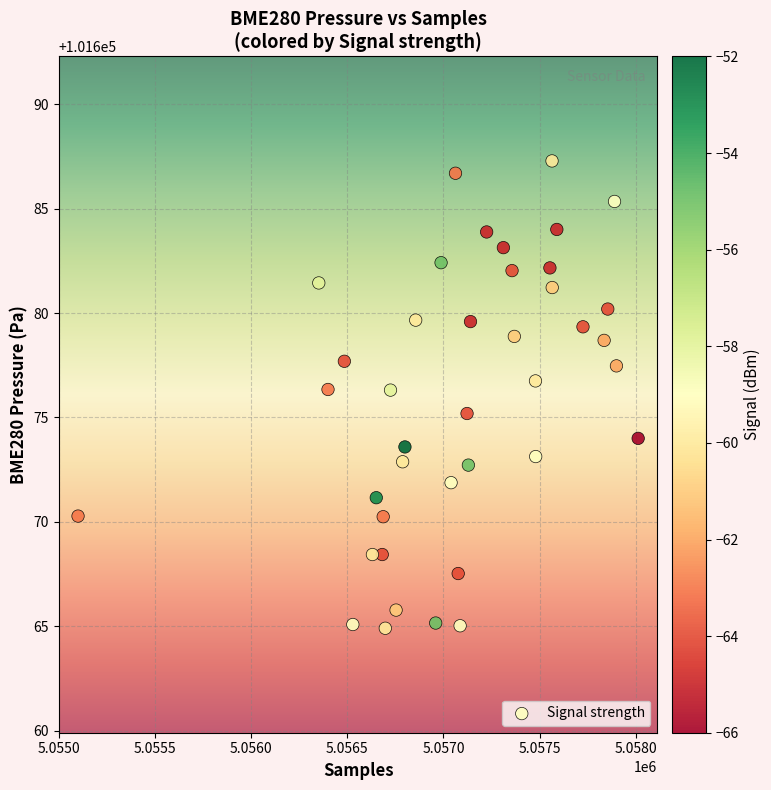

What is the range of X values (max minus min)?

2913.0